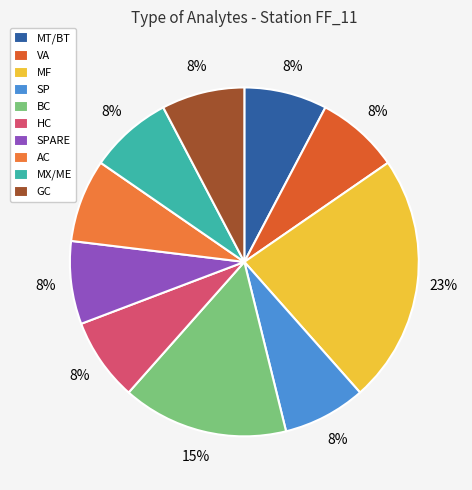

To the nearest percent, what is the combined percentage of BC and AC?

23%